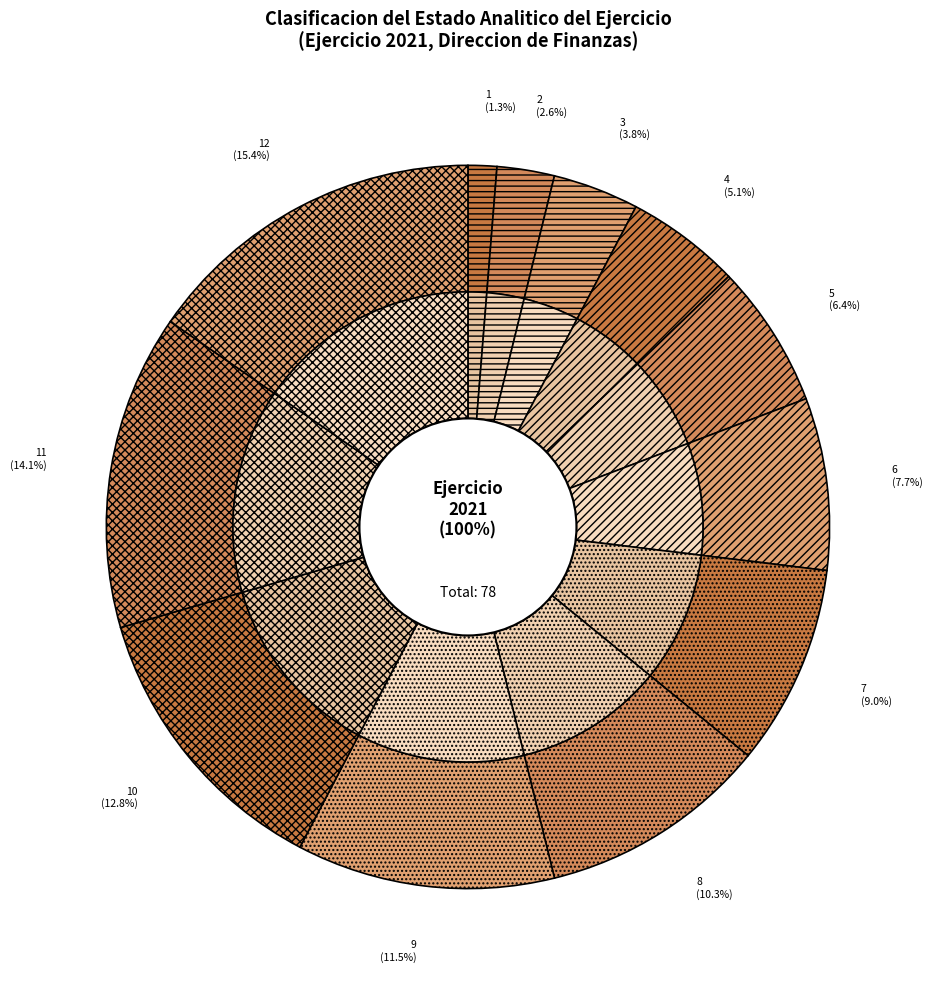

To the nearest percent, what percentage of the pie is 11?

14%